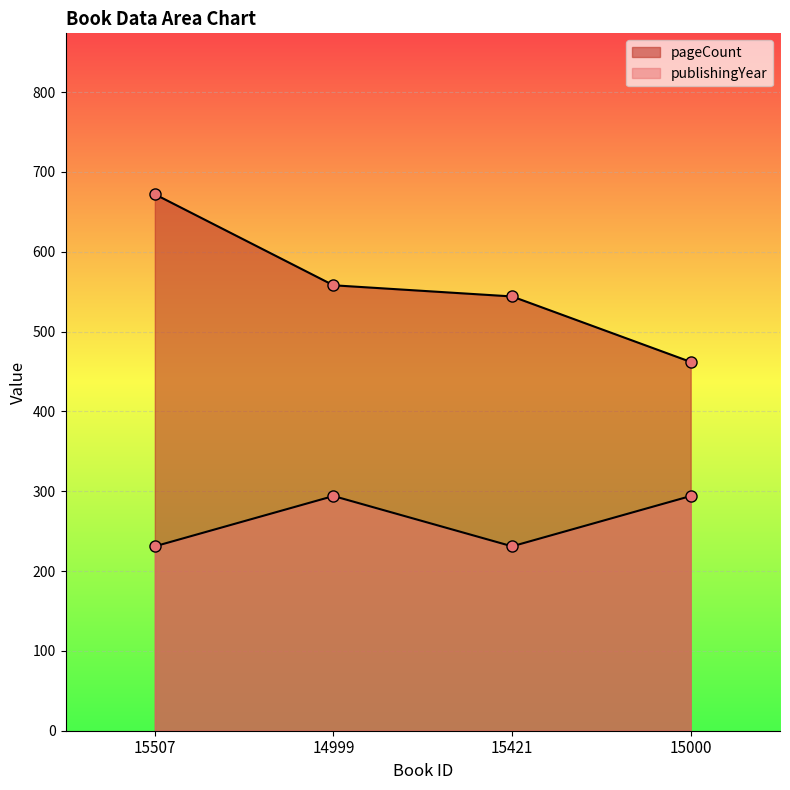

Which has a higher value, 15000 or 15507?

15507